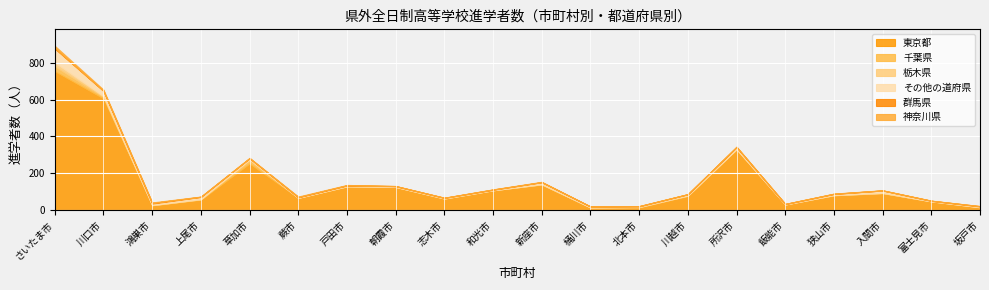

The value of 栃木県 at 桶川市 is 0. True or false?

True